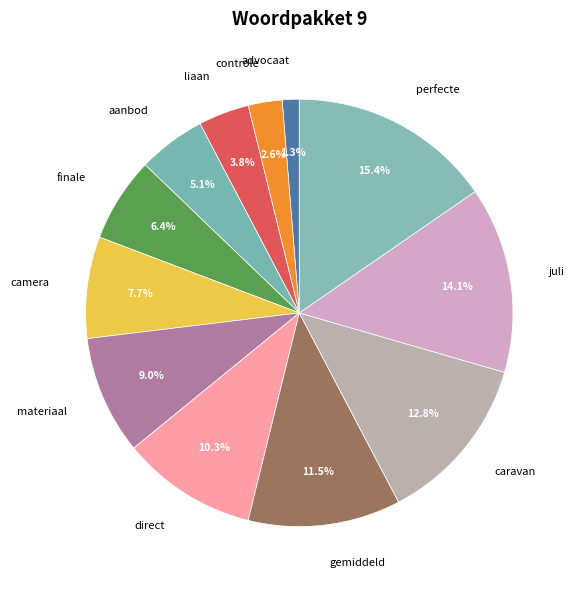

Which slice is the largest?

perfecte